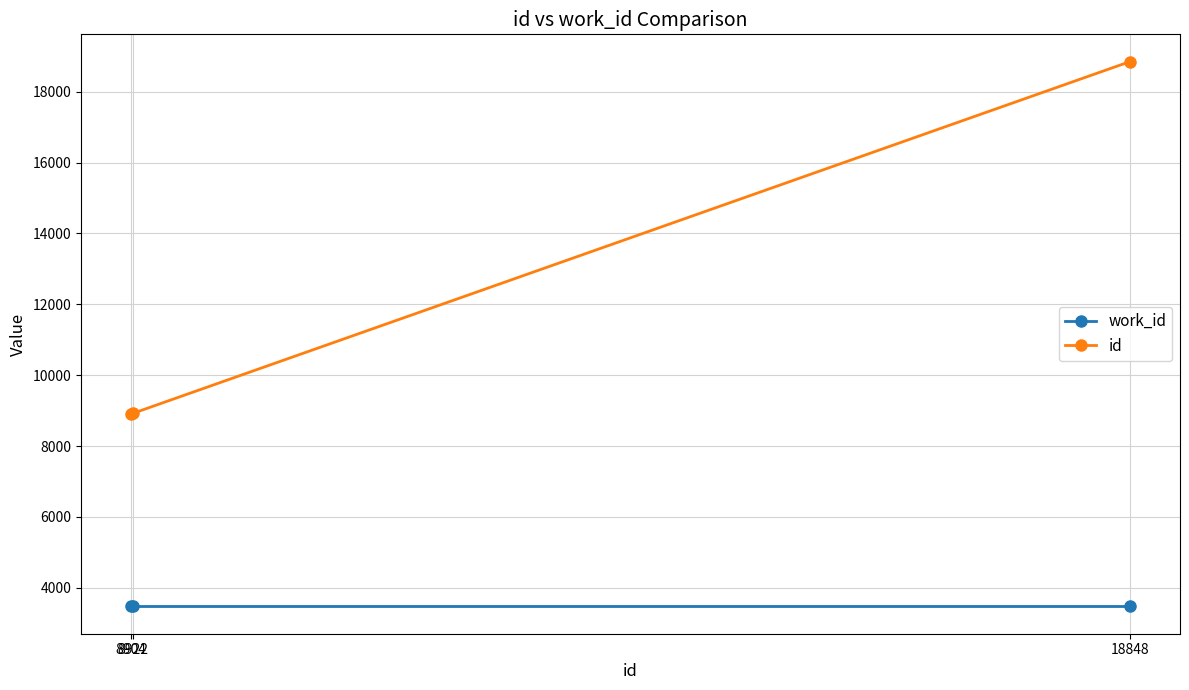

List the series in order of their overall mean, lowest first.

work_id, id